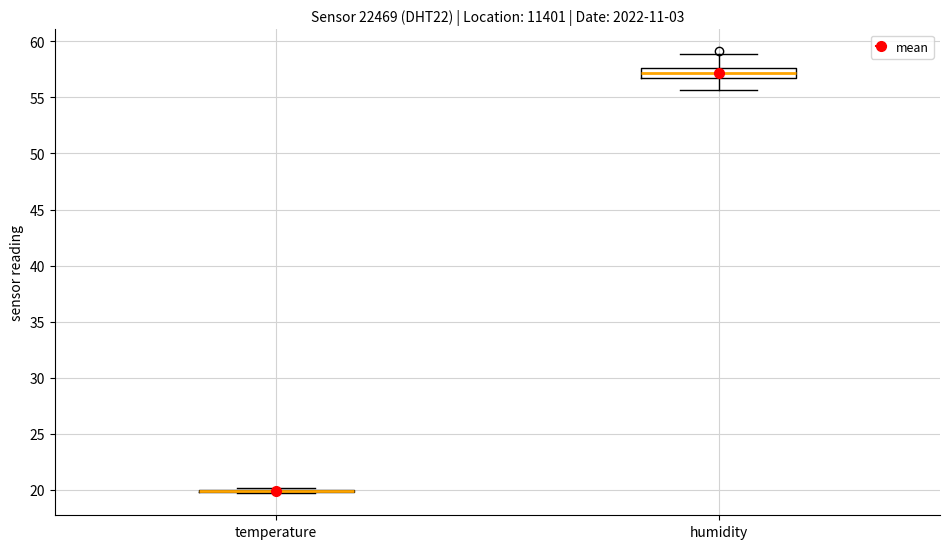

Comparing the boxes themselves (not the whiskers), which one is the tallest?

humidity